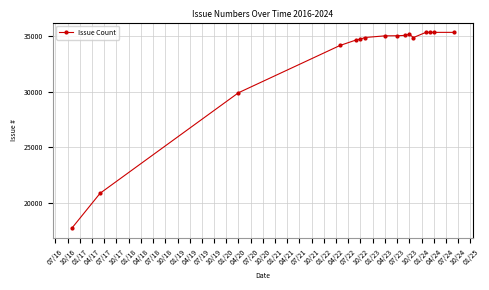

Does the chart display data point markers on the line(s)?

Yes